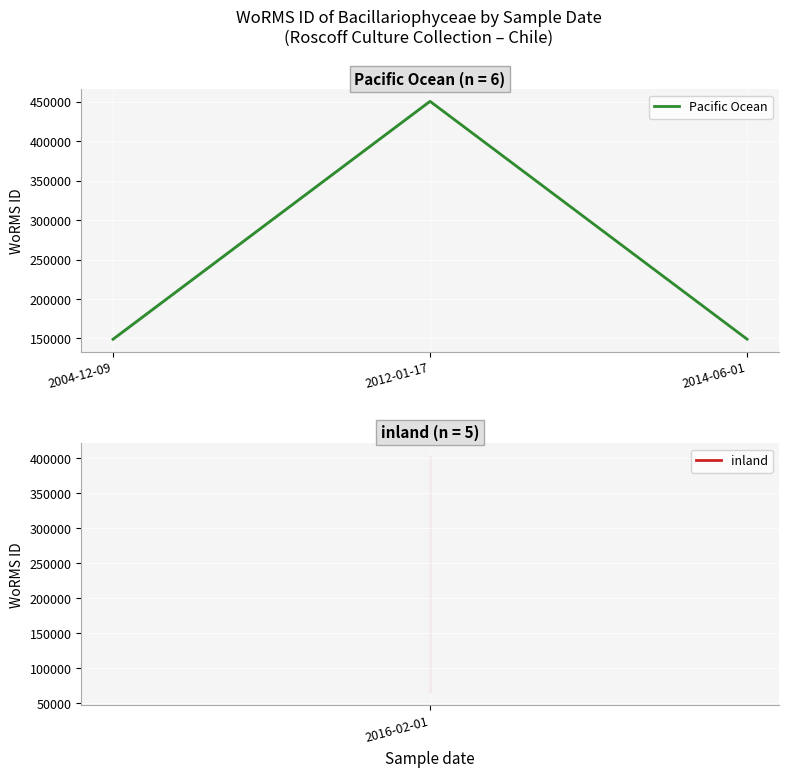

Where does the data first go above 149021?

2012-01-17